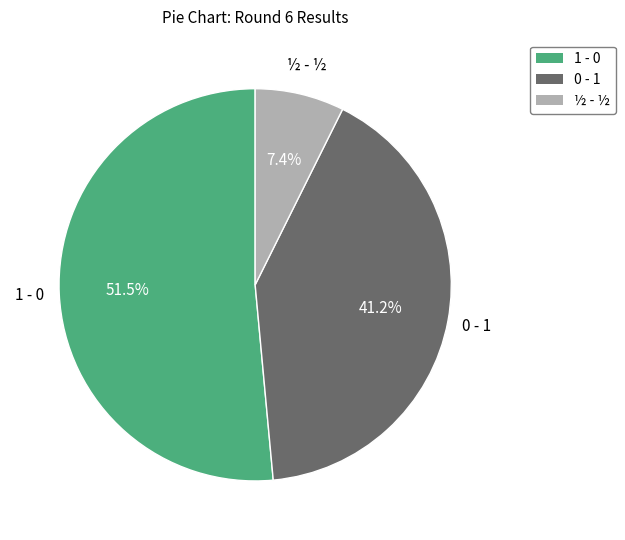

Does 0 - 1 represent more than half of the total?

No